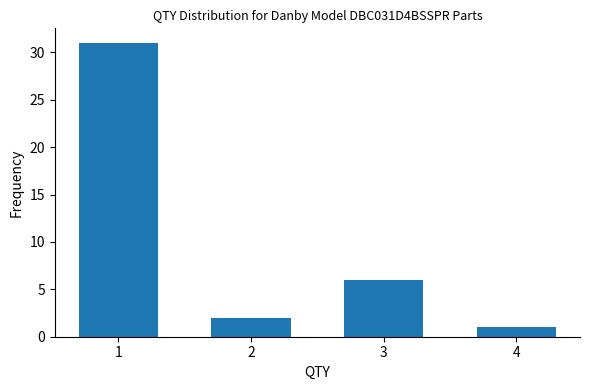

Reading left to right, list all the values displayed in this chart.

31	2	6	1